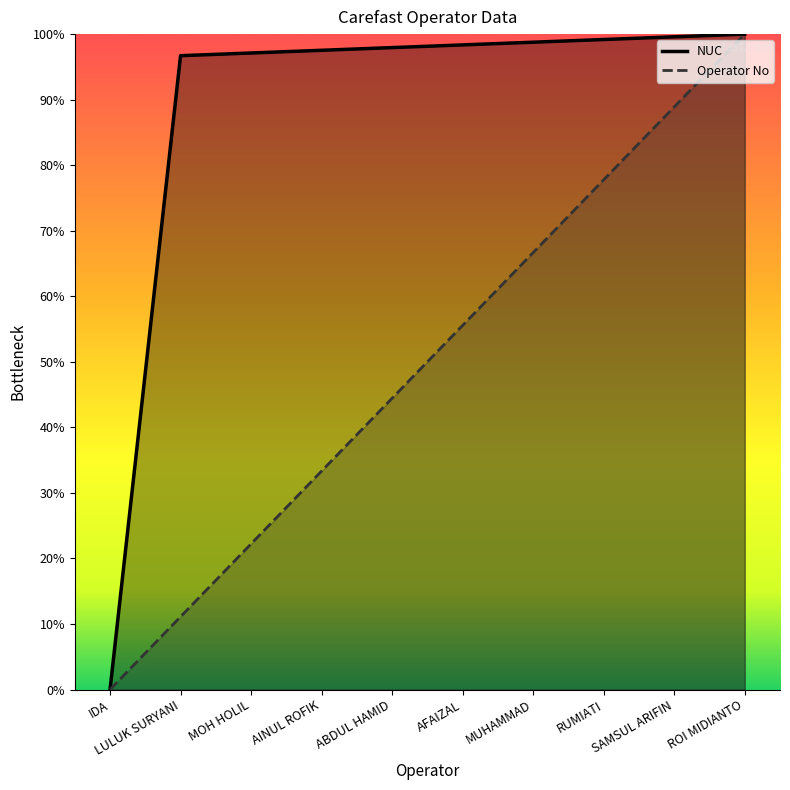

What is the sum of all Operator No values?

500.0